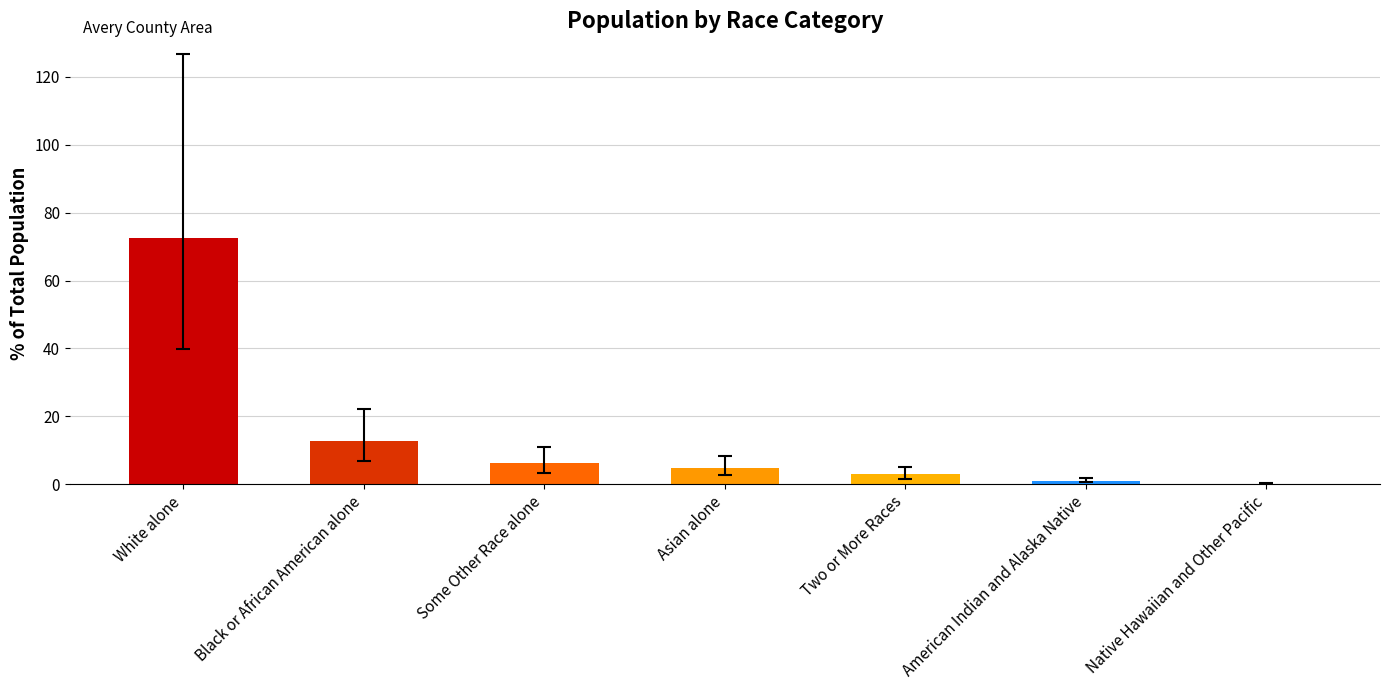

Reading right to left, list all the values displayed in this chart.

0.2	0.9	2.9	4.8	6.2	12.6	72.4